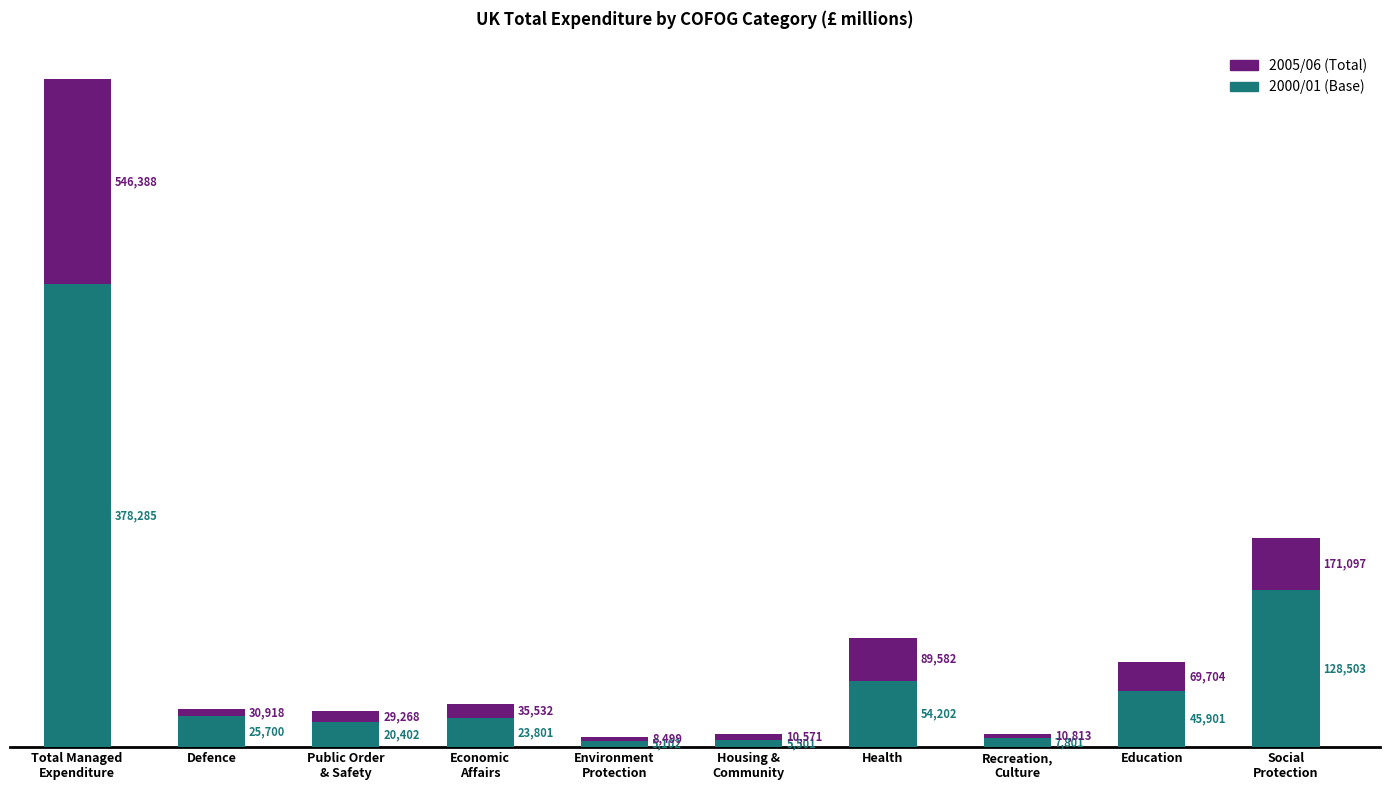

What is the total value across all series at Education?

69704